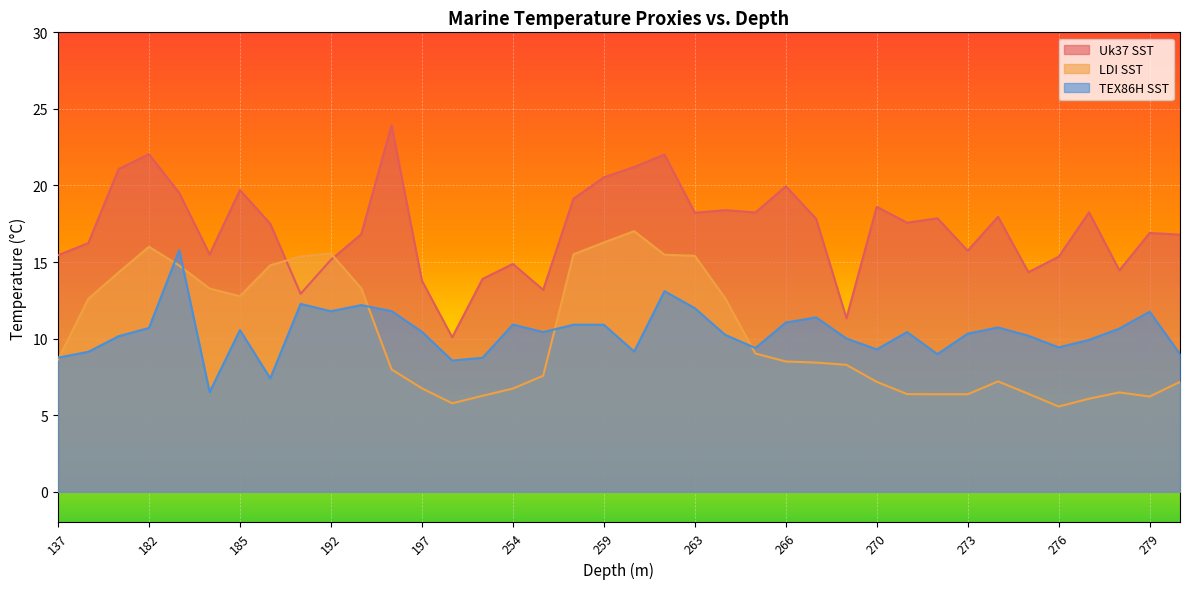

Where does the TEX86H SST series first go above 10?

181